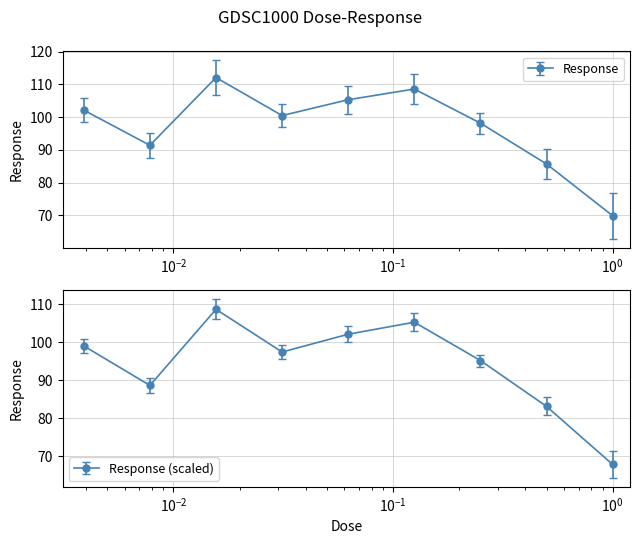

What is the label of the 6th point from the left?

0.125